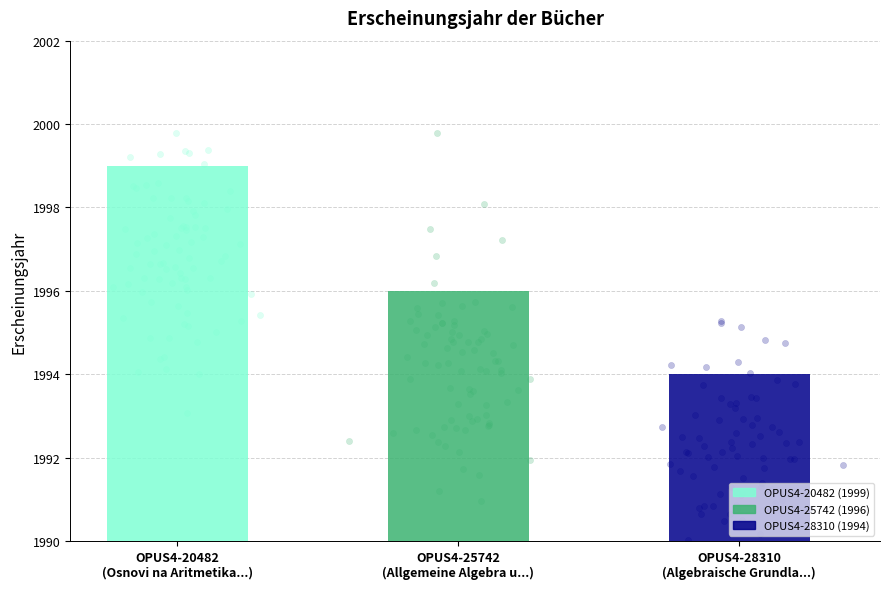

What is the change in value from OPUS4-25742
(Allgemeine Algebra u...) to OPUS4-28310
(Algebraische Grundla...)?

-2